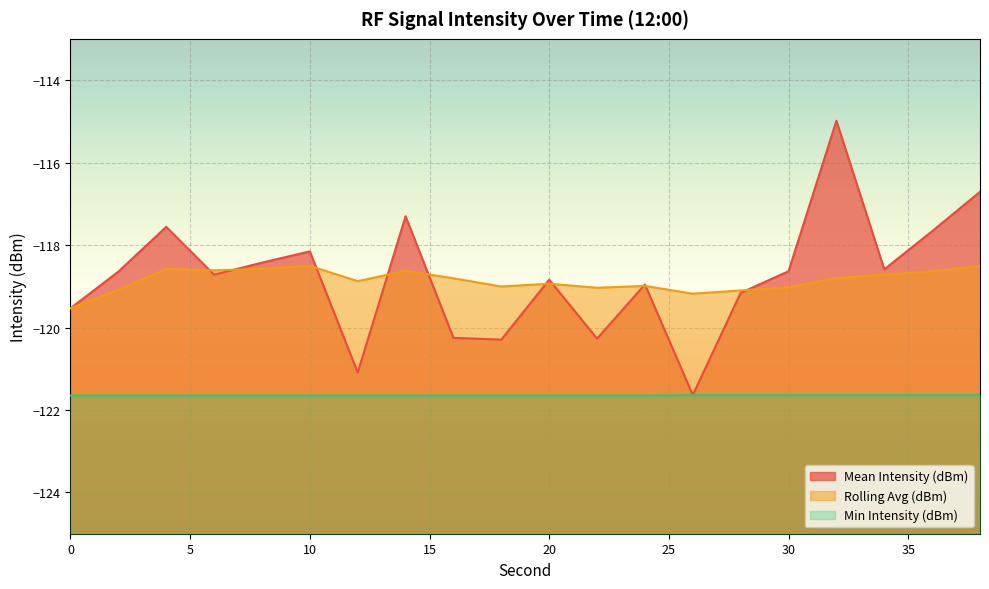

What is the value of the Rolling Avg (dBm) point at the 1st from the left?

-119.5